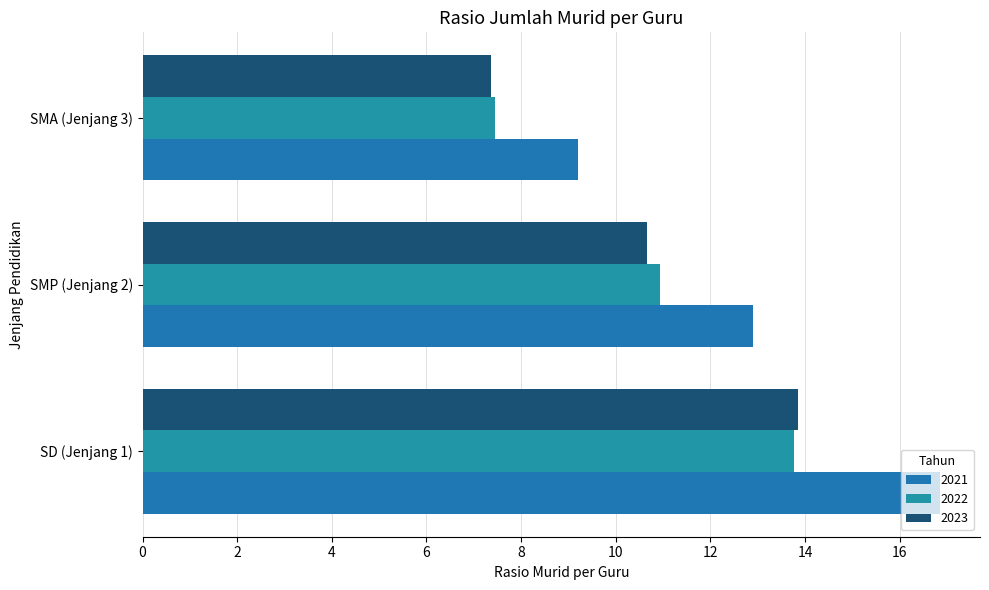

What is the greatest value displayed?

16.9